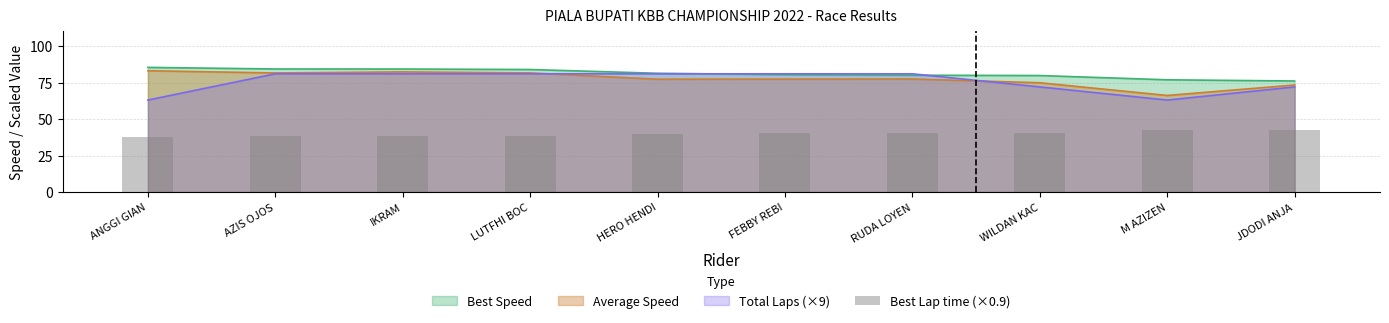

True or false: the data shows 42.1 at M AZIZEN.

True